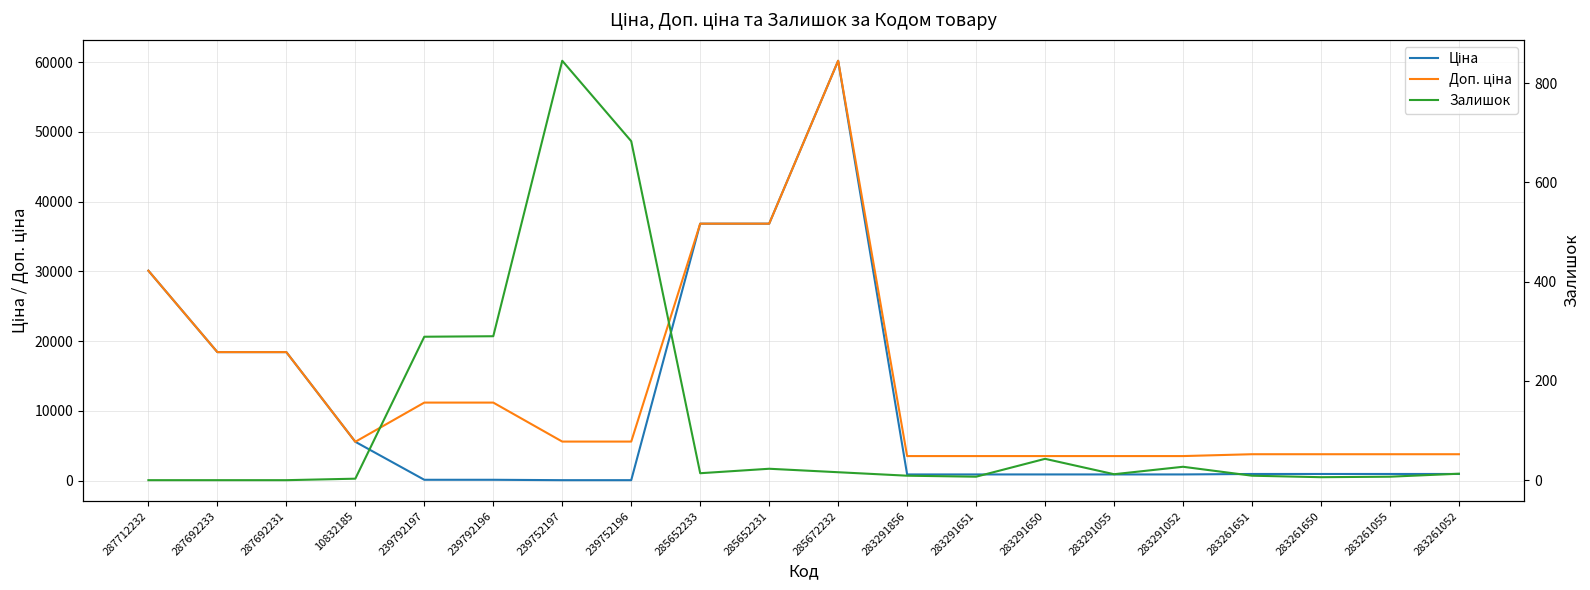

How many lines are shown in the chart?

3